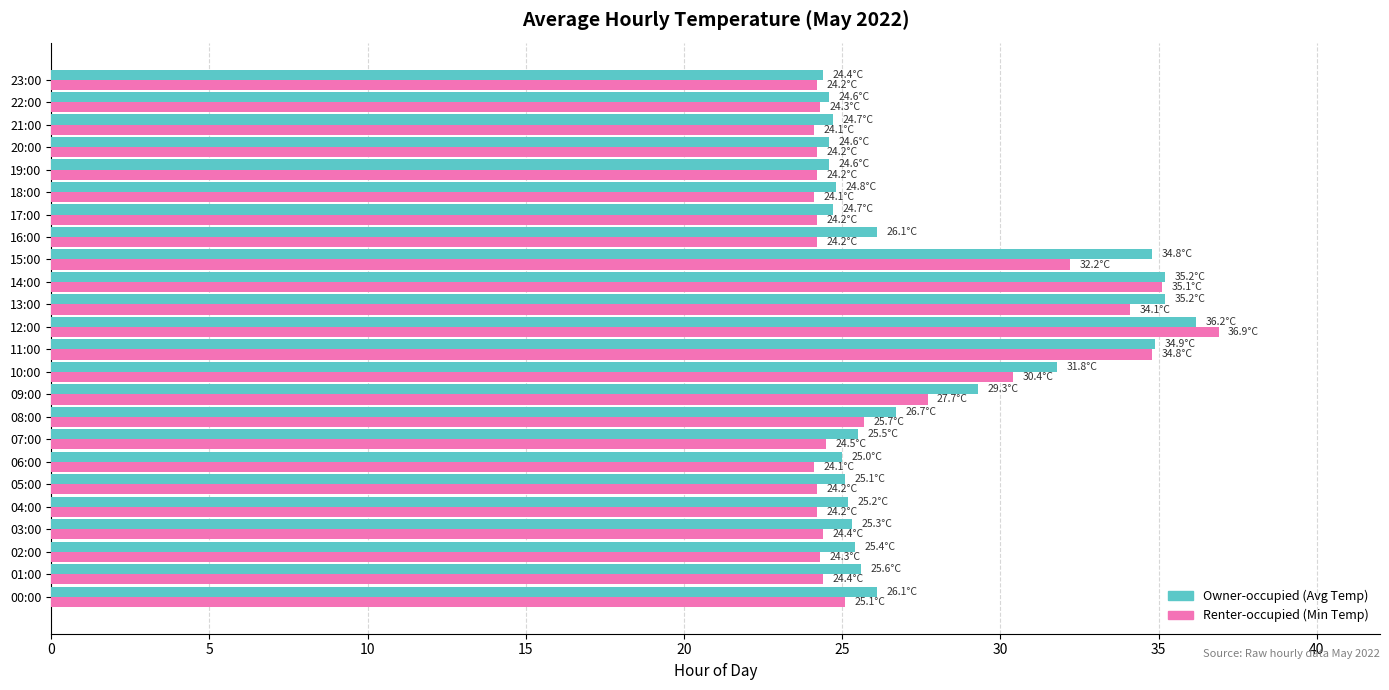

How many series are shown in this chart?

2